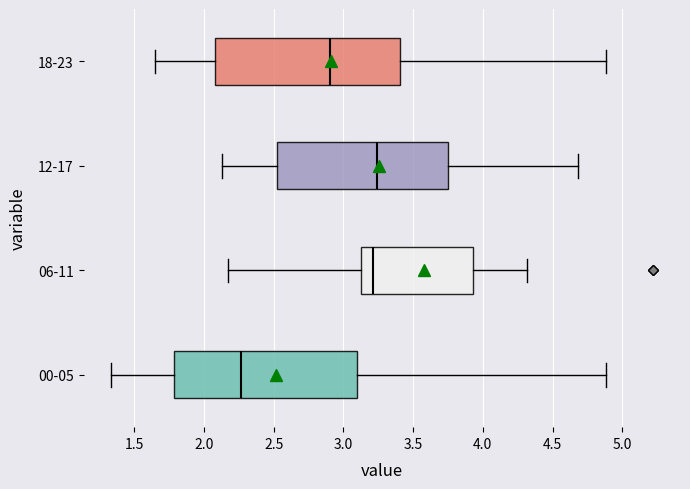

Reading bottom to top, read every box against the x-axis: the position of its median line, the range the box covers, and the ends of its whiskers. The values are not printed on the chart, so give them approximately, as read against the axis.

00-05: median 2.25, box 1.80 to 3.10, whiskers 1.35 to 4.90
06-11: median 3.20, box 3.10 to 3.95, whiskers 2.15 to 4.30
12-17: median 3.25, box 2.55 to 3.75, whiskers 2.15 to 4.70
18-23: median 2.90, box 2.10 to 3.40, whiskers 1.65 to 4.90